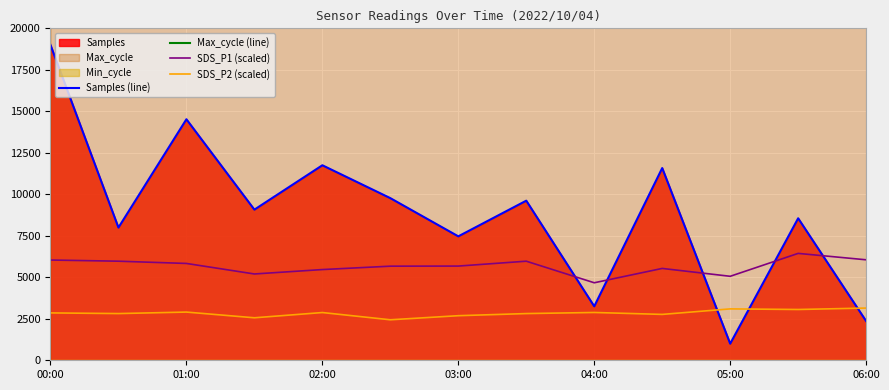

What is the highest value of the Samples (line) series?

19000.0